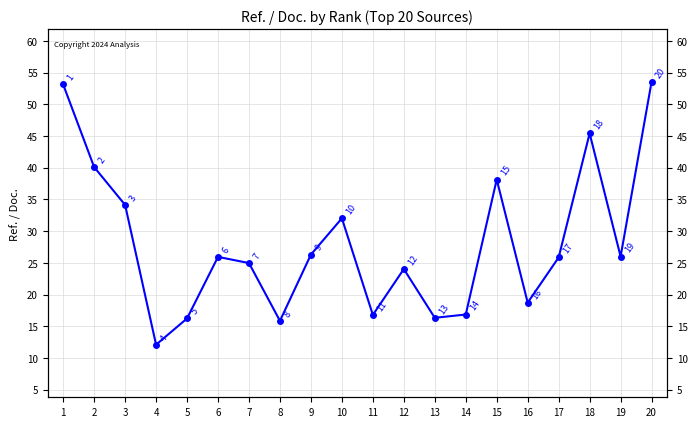

How many lines are shown in the chart?

1